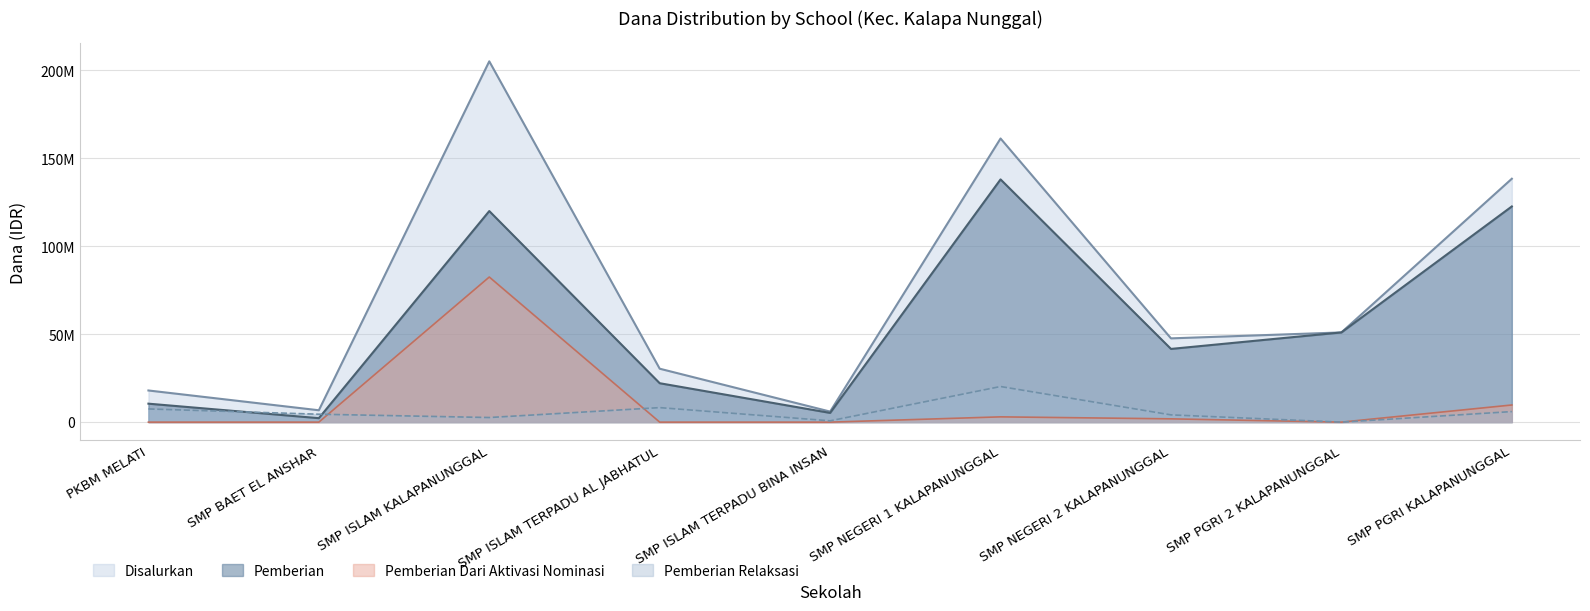

Which series changed the most between PKBM MELATI and SMP NEGERI 1 KALAPANUNGGAL?

Disalurkan